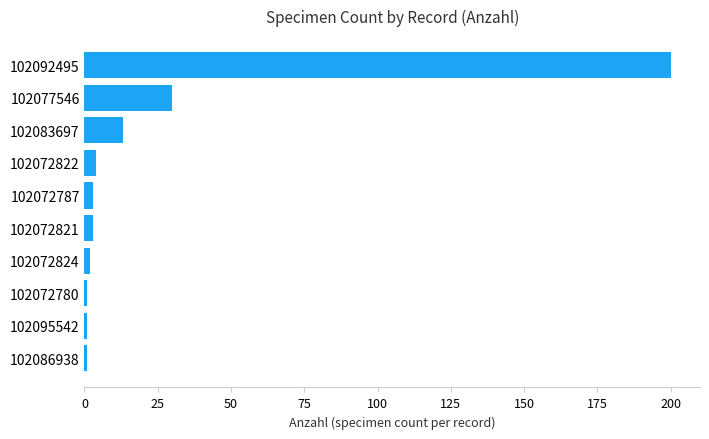

What is the minimum value shown in the chart?

1